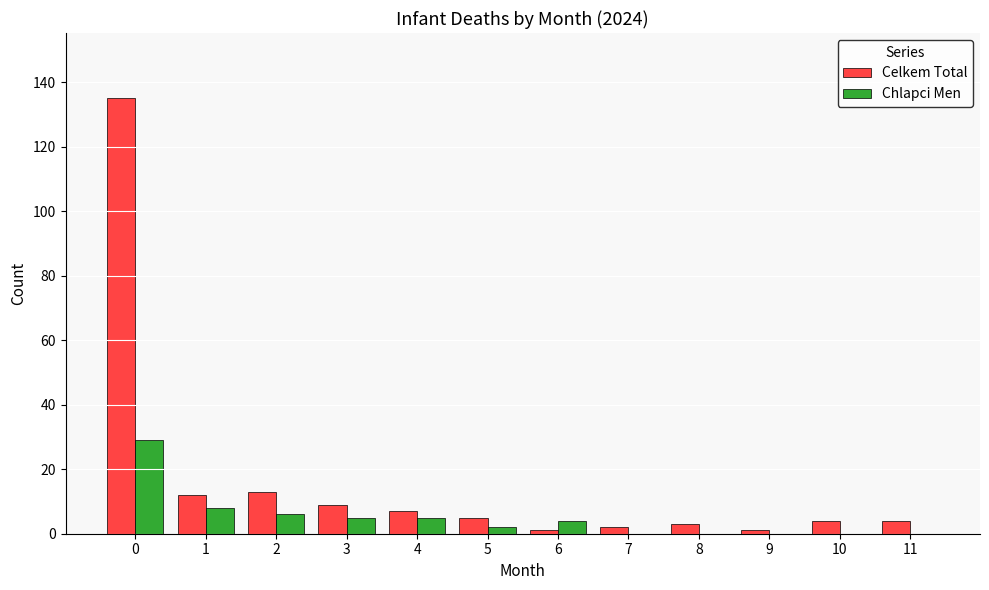

The Chlapci Men series shows 0 at 10. True or false?

True